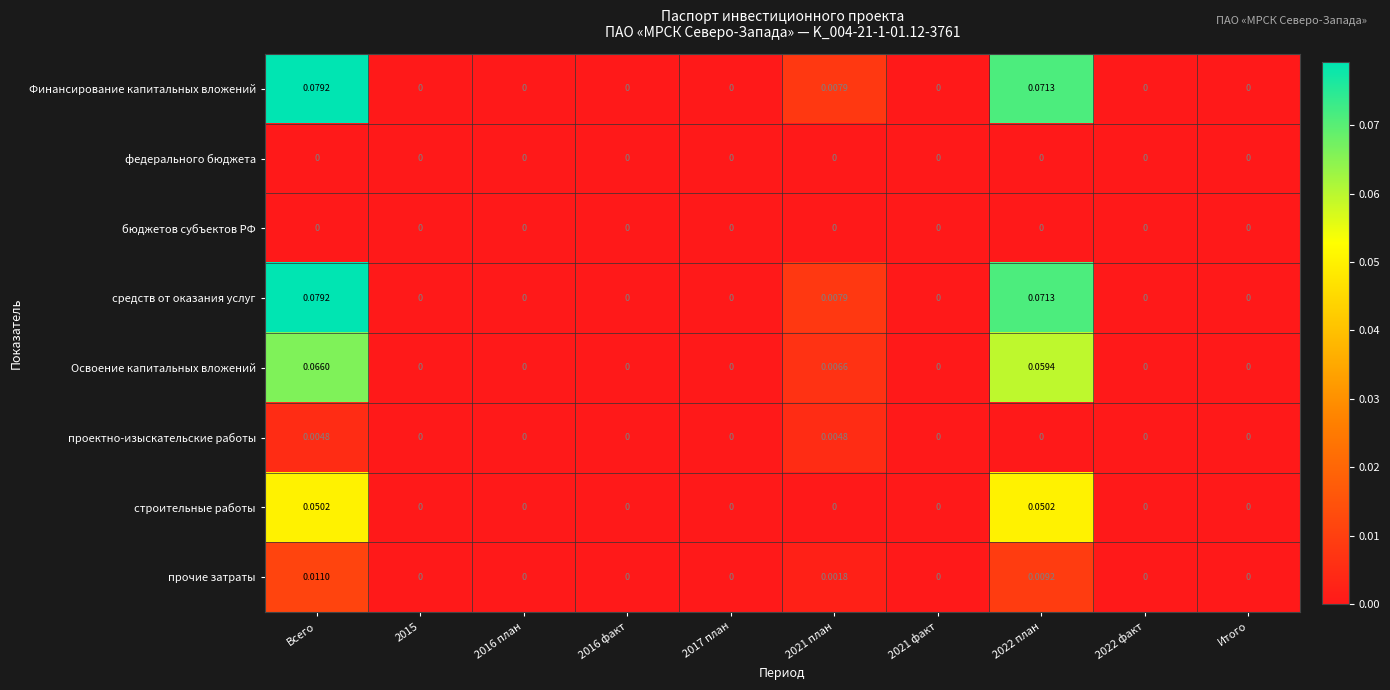

How many series are shown in this chart?

8